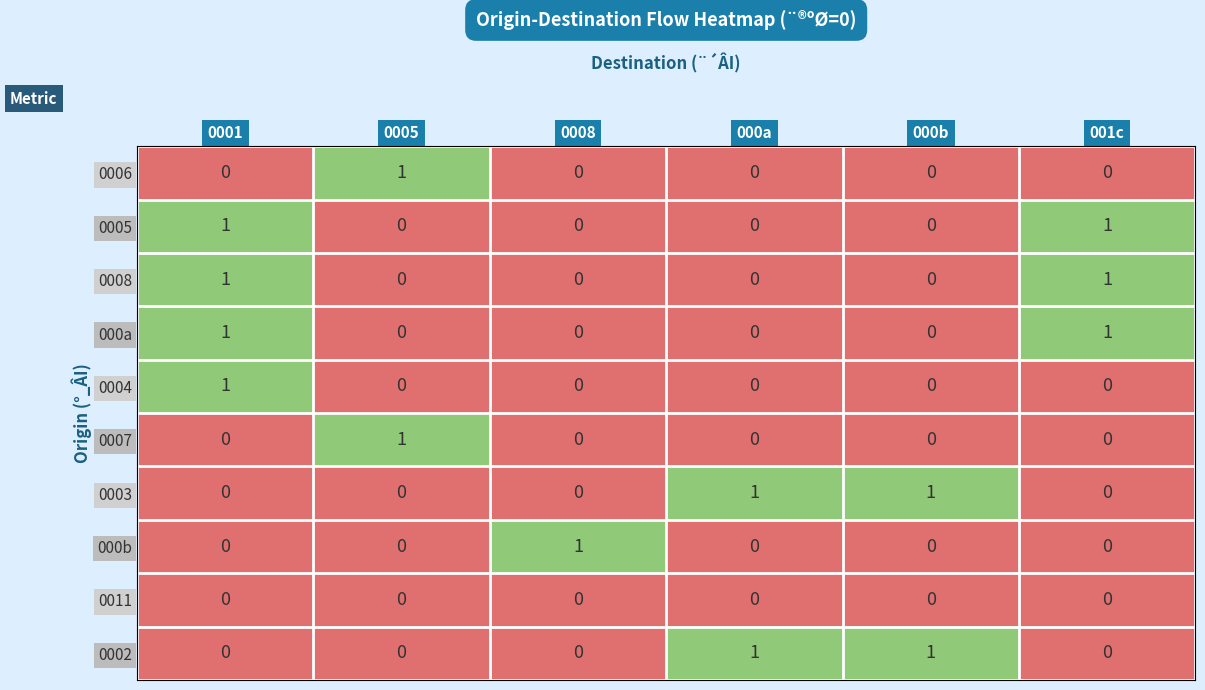

The 000b series shows 0 at 0005. True or false?

True